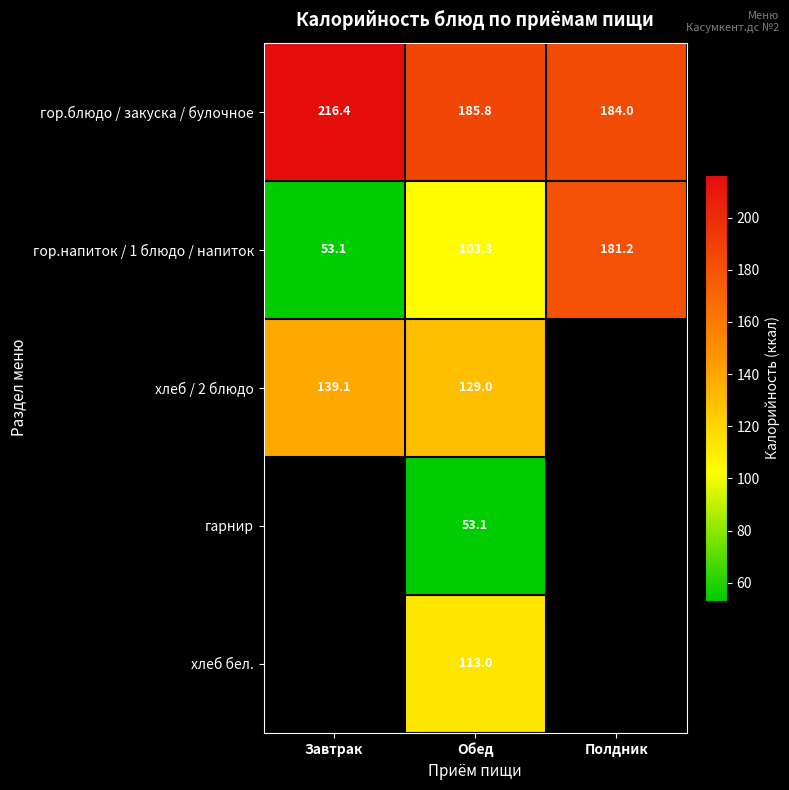

True or false: гарнир has a value of 23.7 at Обед.

False